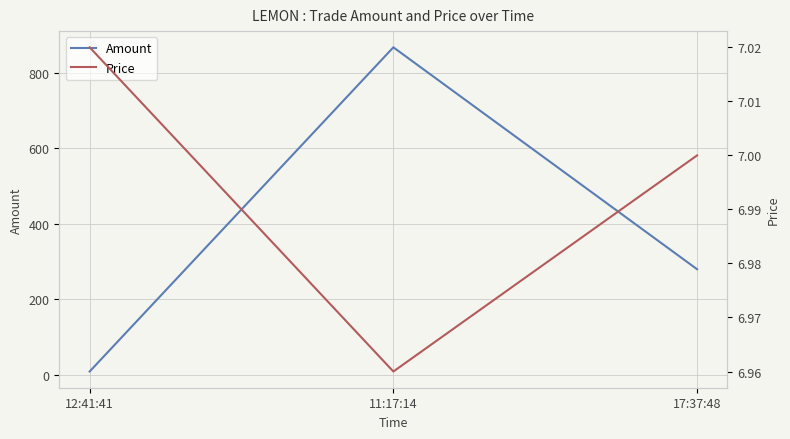

At which label does Price first exceed 7?

12:41:41